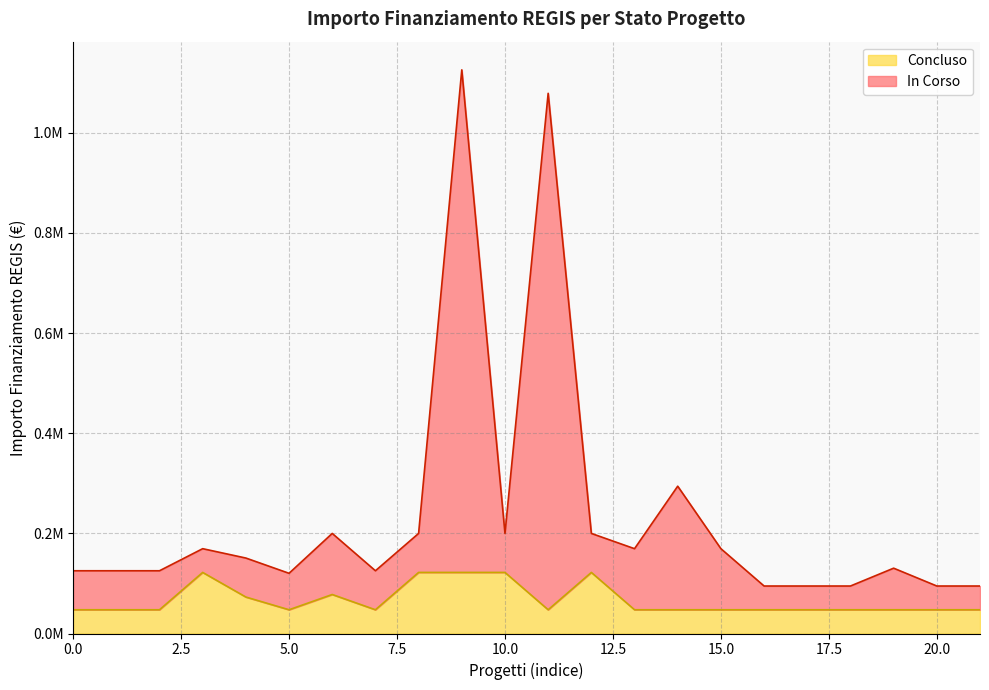

What are all the series names shown in the legend?

Concluso, In Corso